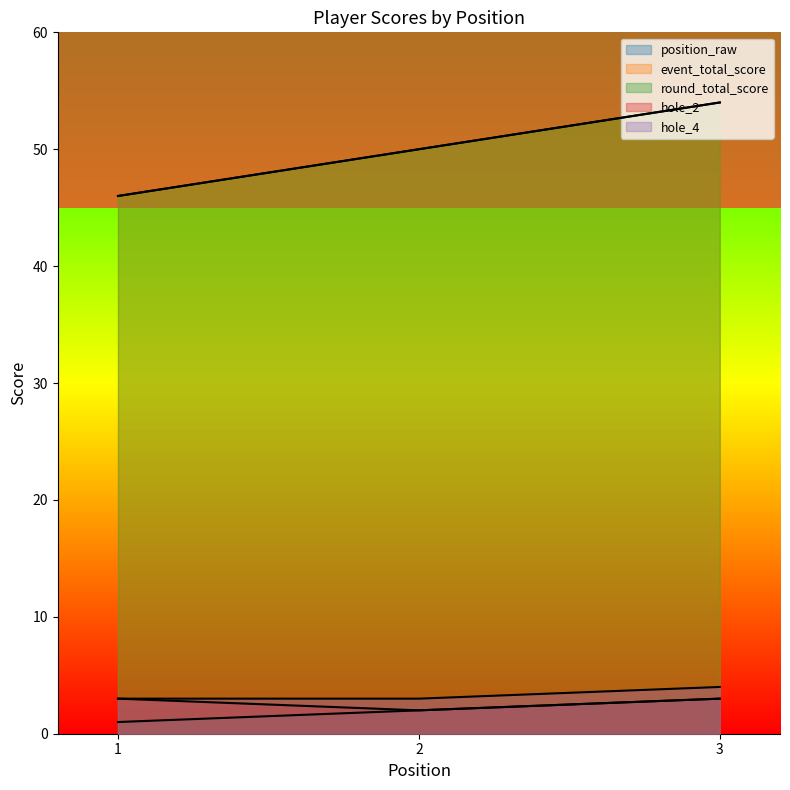

True or false: round_total_score has a value of 83 at 3.

False